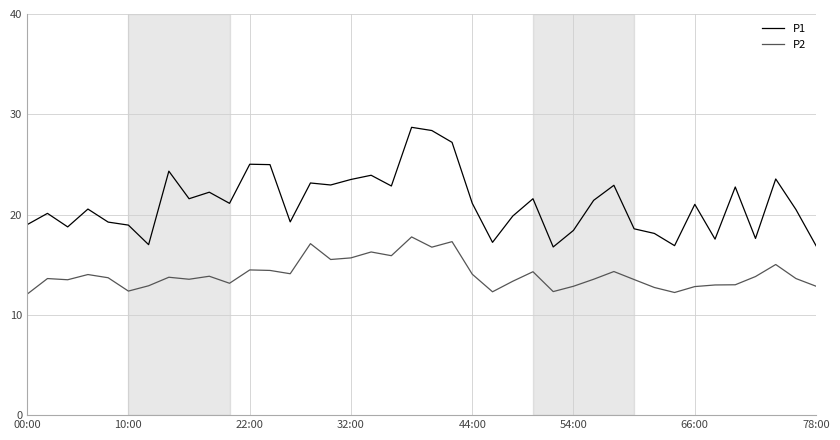

What is the sum of all P1 values?

845.6